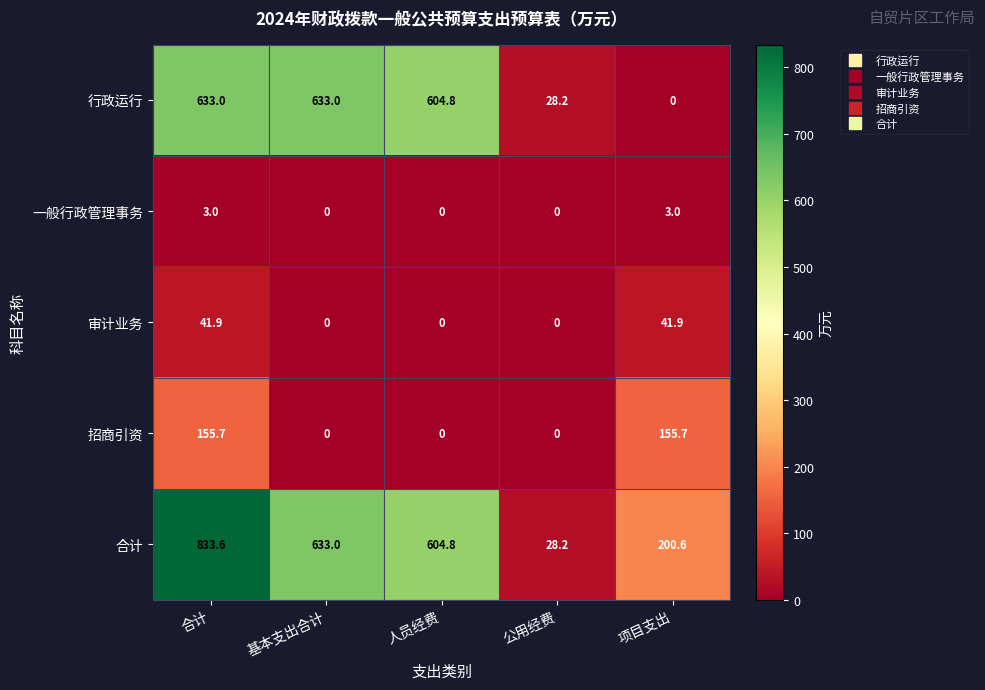

Reading right to left, transcribe all the data shown in this chart.

行政运行: 项目支出=0.0	公用经费=28.2	人员经费=604.8	基本支出合计=633.0	合计=633.0
一般行政管理事务: 项目支出=3.0	公用经费=0.0	人员经费=0.0	基本支出合计=0.0	合计=3.0
审计业务: 项目支出=41.9	公用经费=0.0	人员经费=0.0	基本支出合计=0.0	合计=41.9
招商引资: 项目支出=155.7	公用经费=0.0	人员经费=0.0	基本支出合计=0.0	合计=155.7
合计: 项目支出=200.6	公用经费=28.2	人员经费=604.8	基本支出合计=633.0	合计=833.6